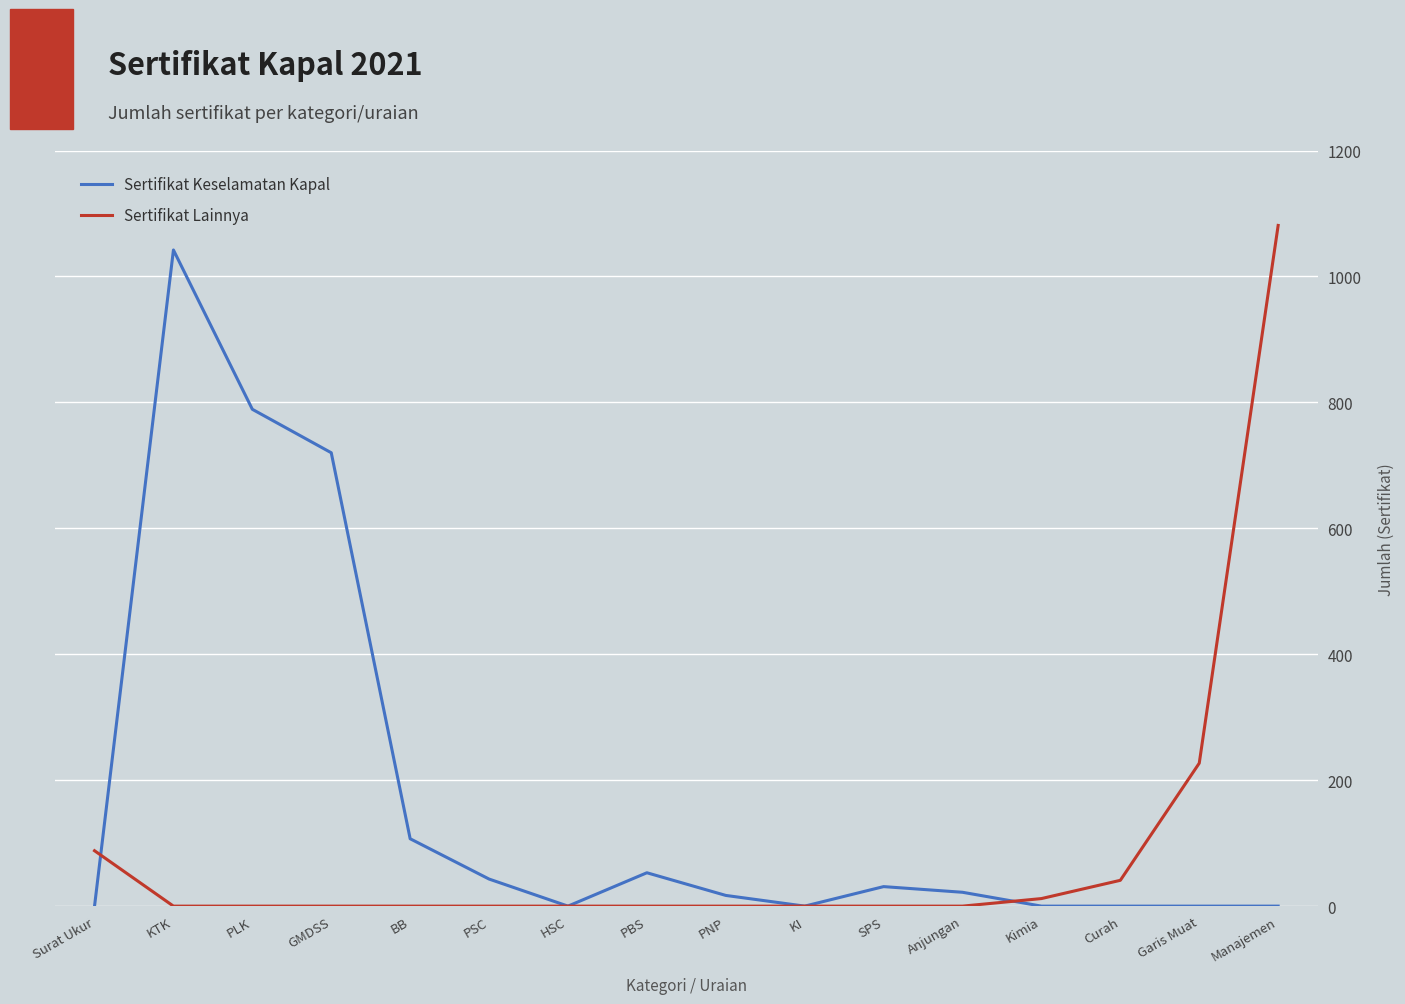

Which series has the widest spread of values?

Sertifikat Lainnya